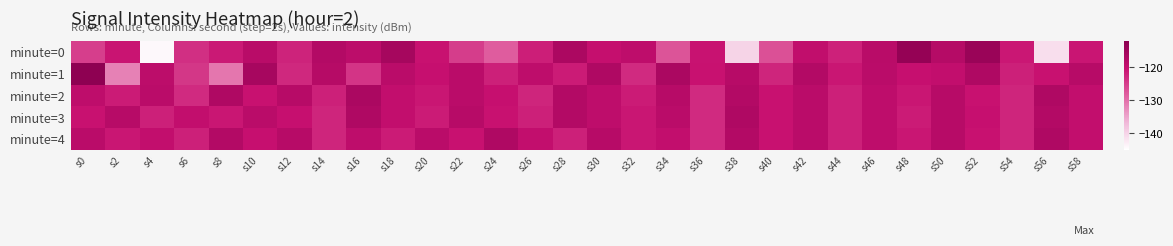

Between s0 and s44, which is larger?

s44